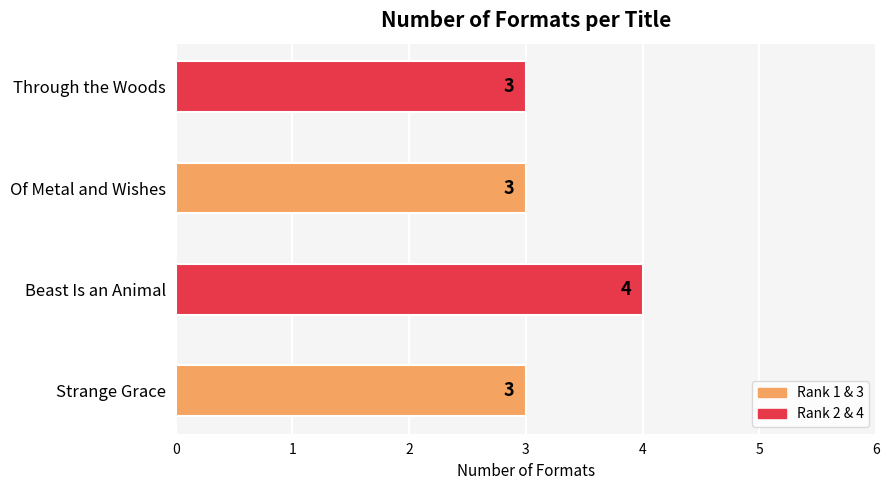

Read the value at Through the Woods.

3